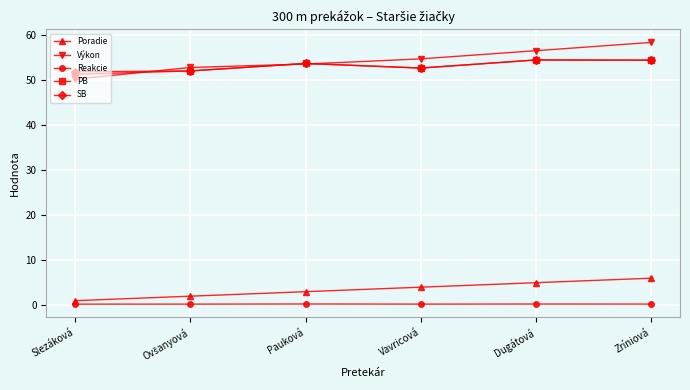

True or false: SB and Poradie cross at least once.

False